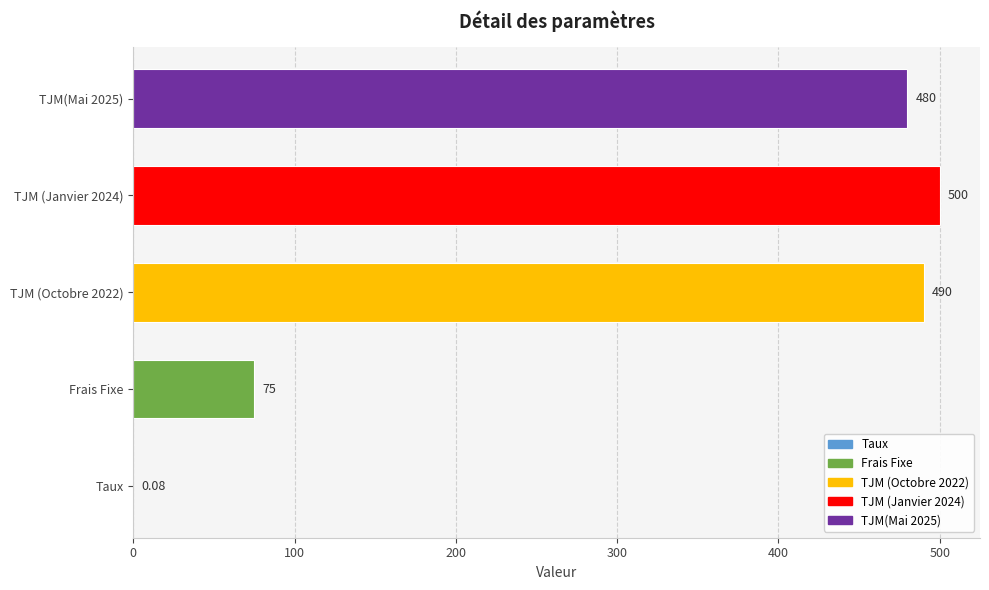

Are the bars horizontal?

Yes